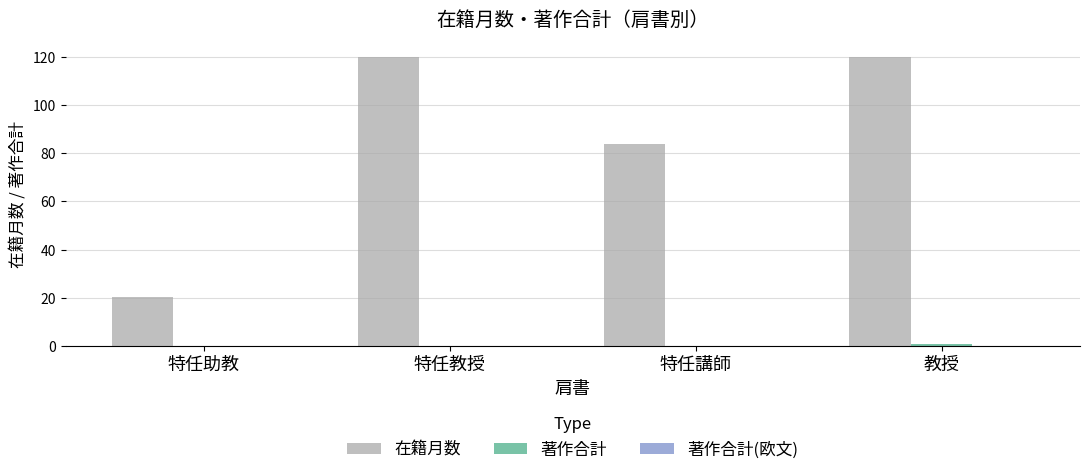

What is the approximate value of 在籍月数 at 特任講師?

84.0